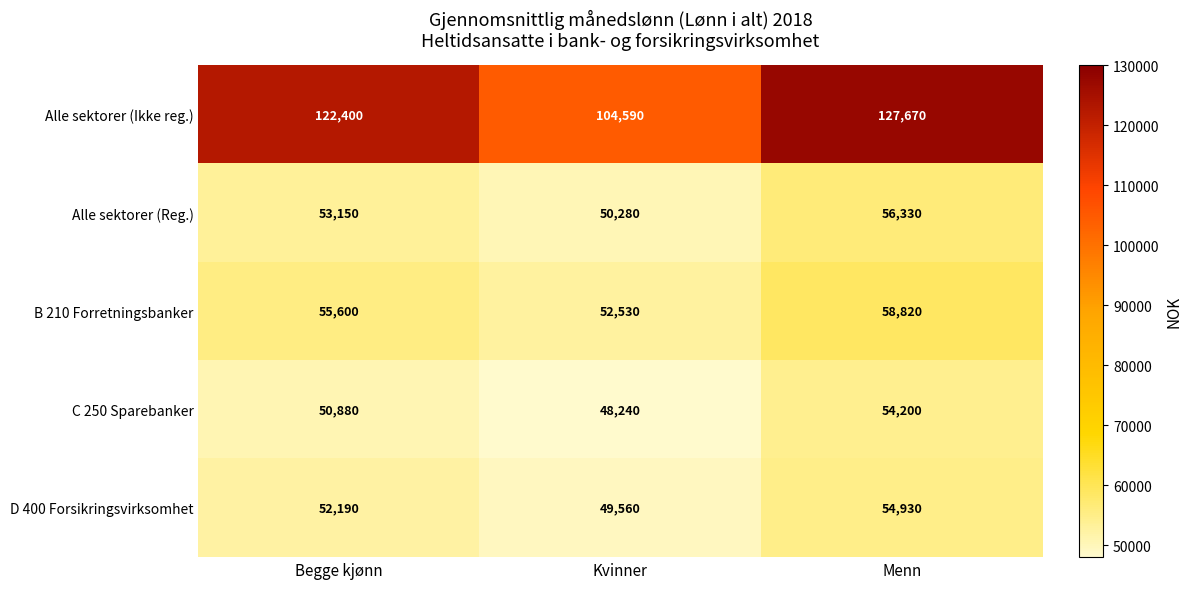

Count the B 210 Forretningsbanker values in the range 52530 to 58820.

3